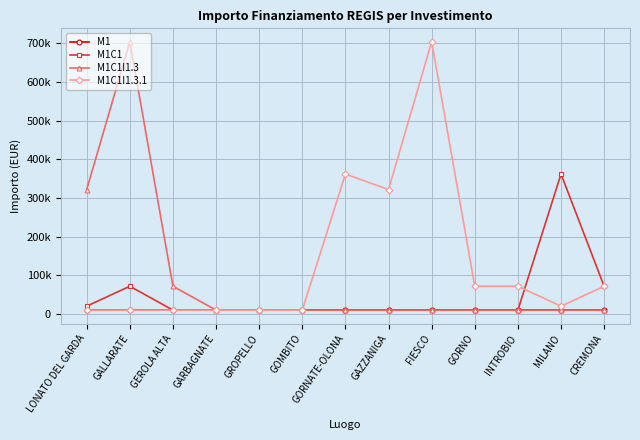

At which label is M1C1 closest to 186187?

GALLARATE